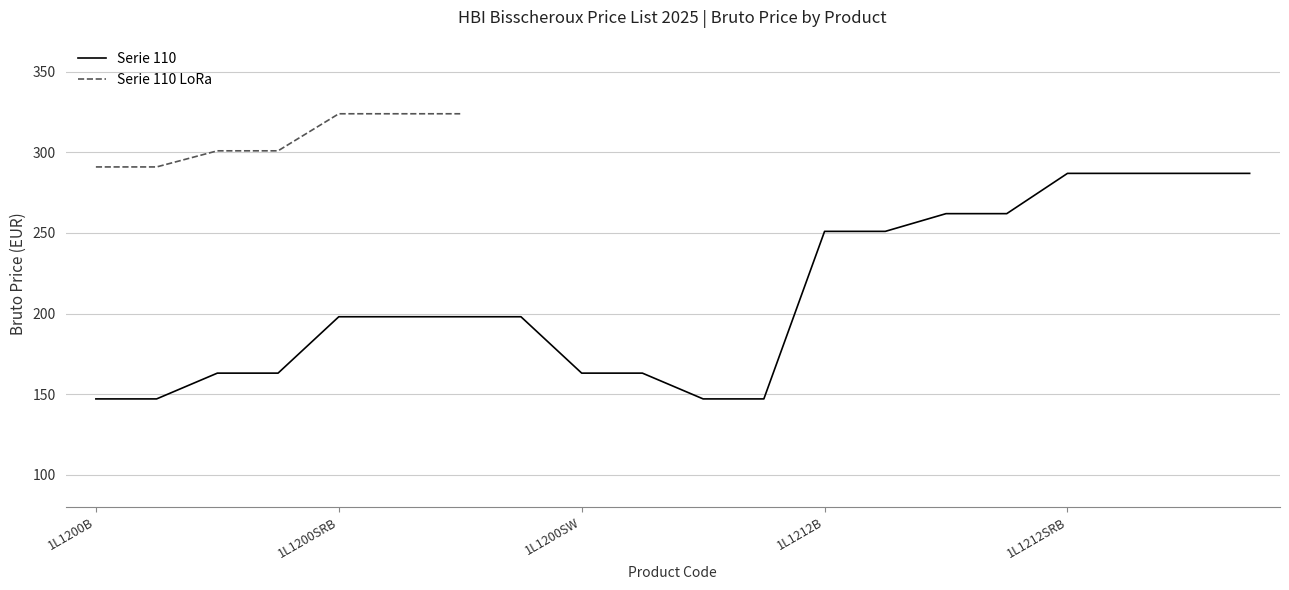

What is the minimum value for Serie 110?

147